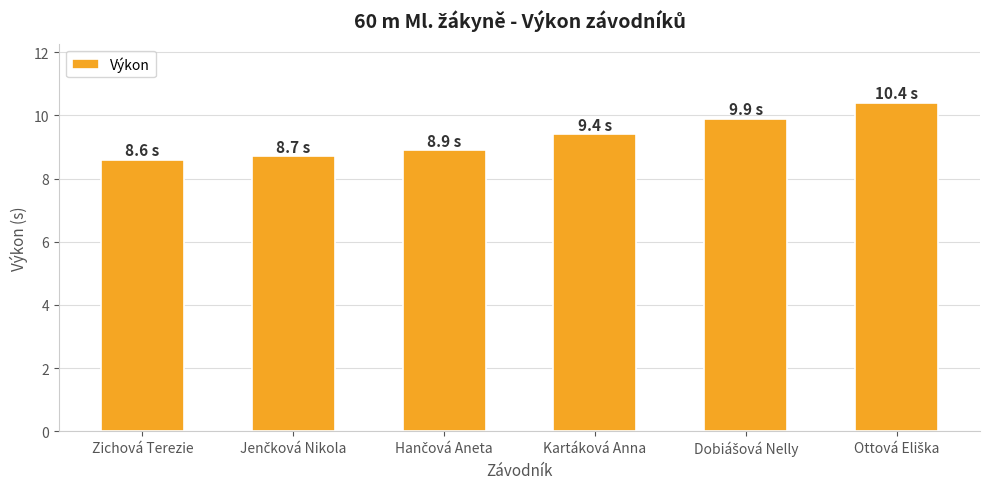

Count the number of categories in the chart.

6